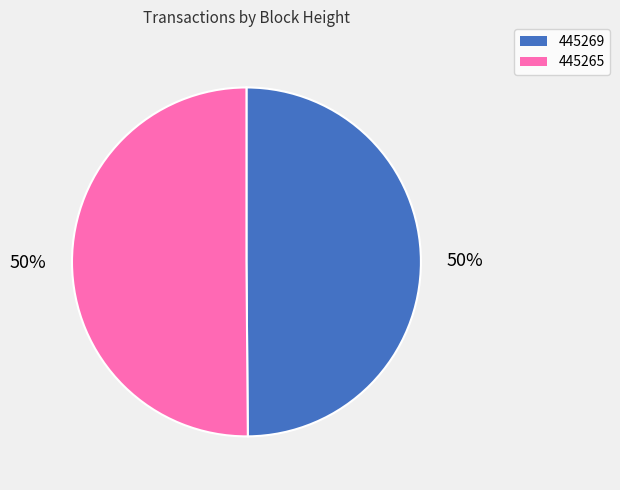

Combined, do 445265 and 445269 account for over 50%?

Yes